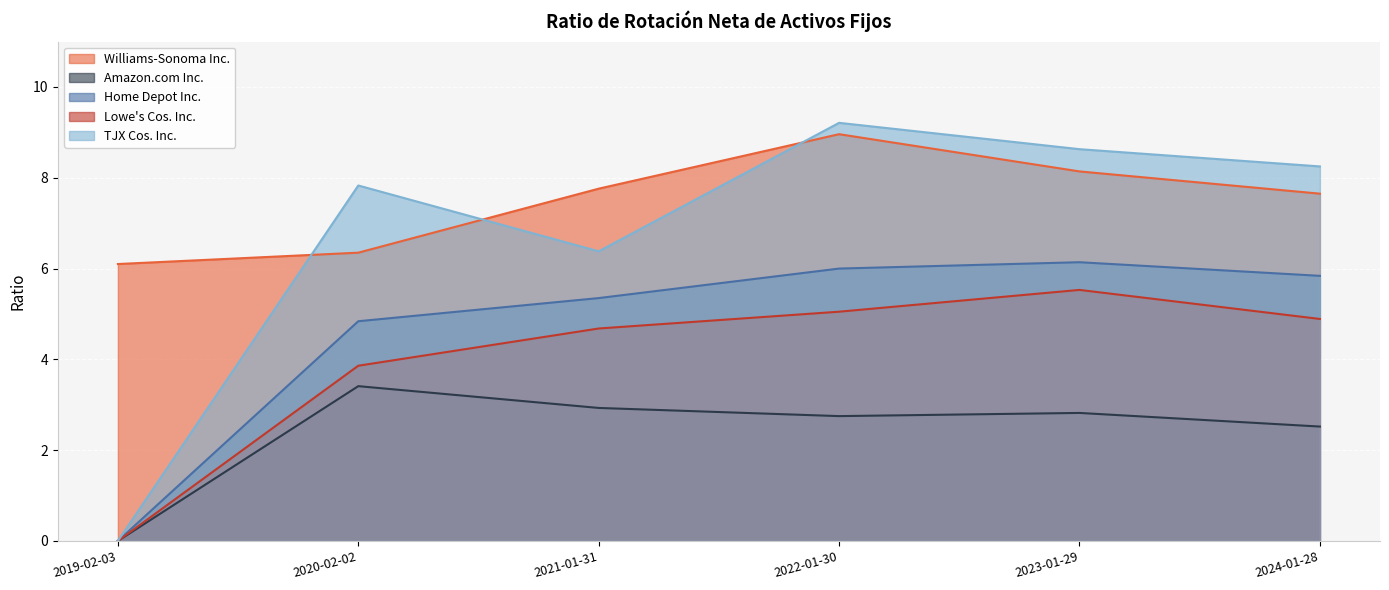

How many values in Lowe's Cos. Inc. are above zero?

5